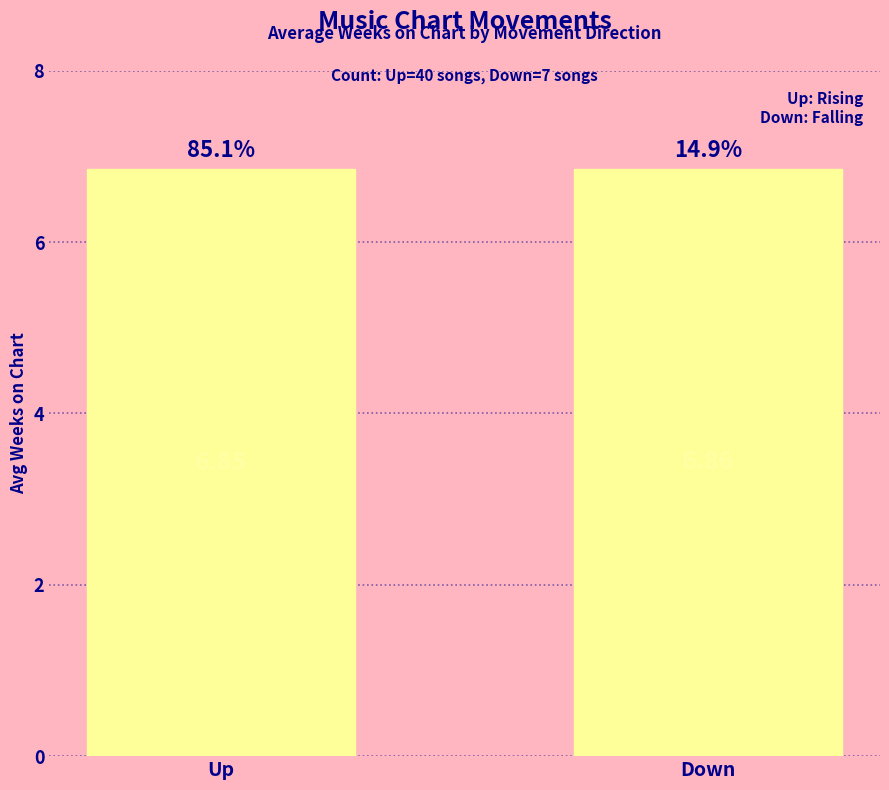

What is the label of the 2nd bar from the right?

Up